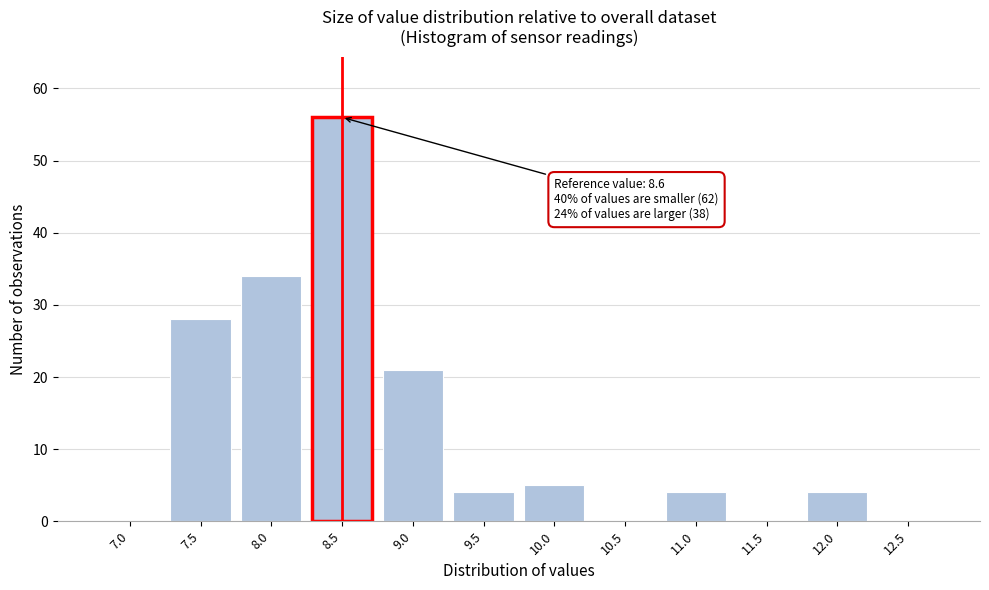

Reading right to left, transcribe all the data shown in this chart.

12.5=0	12.0=4	11.5=0	11.0=4	10.5=0	10.0=5	9.5=4	9.0=21	8.5=56	8.0=34	7.5=28	7.0=0